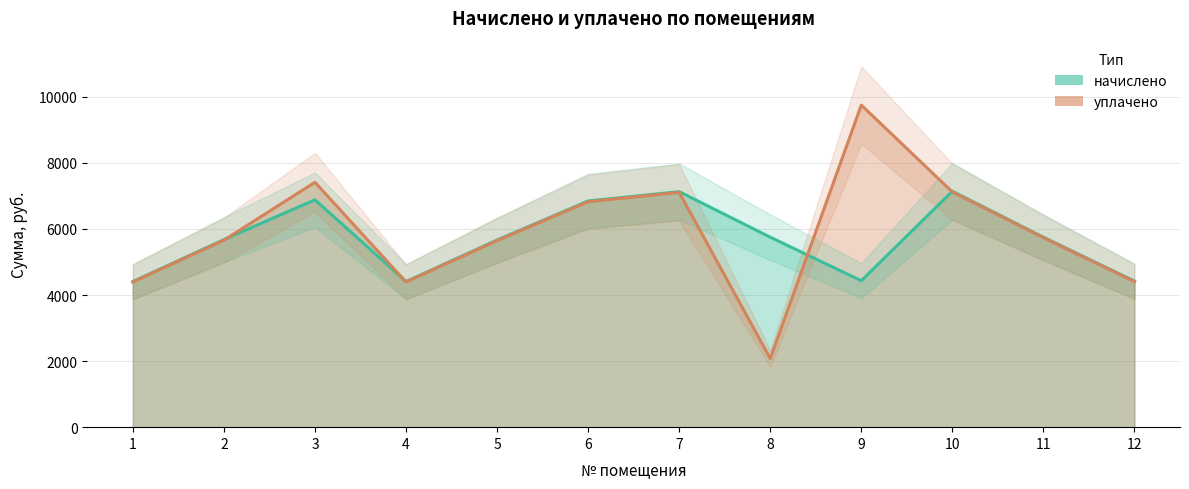

What is the spread (max minus min) of values at 9?

5315.9